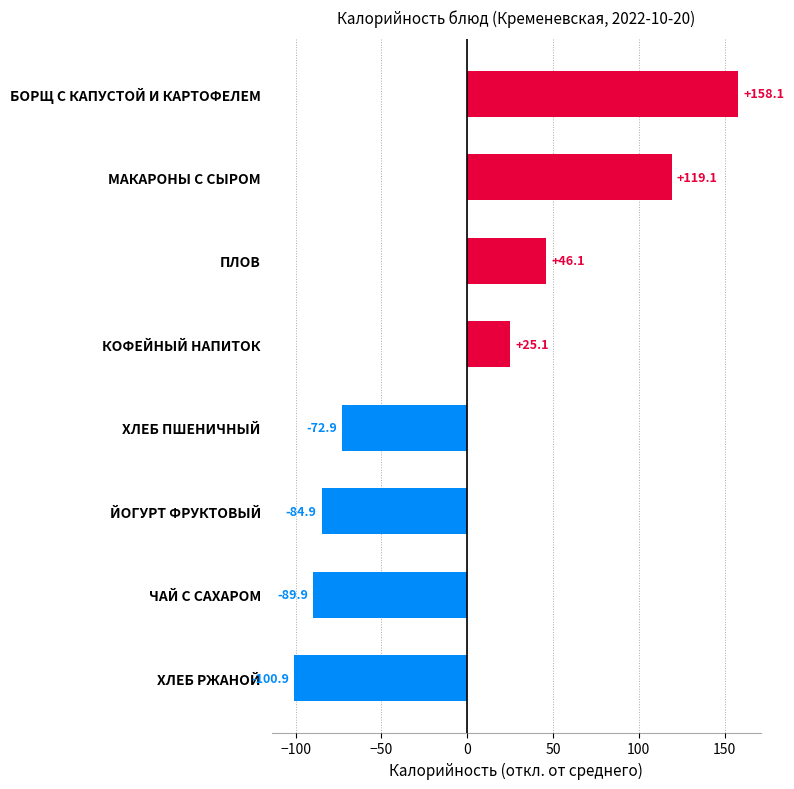

How many data points are less than 25?

4